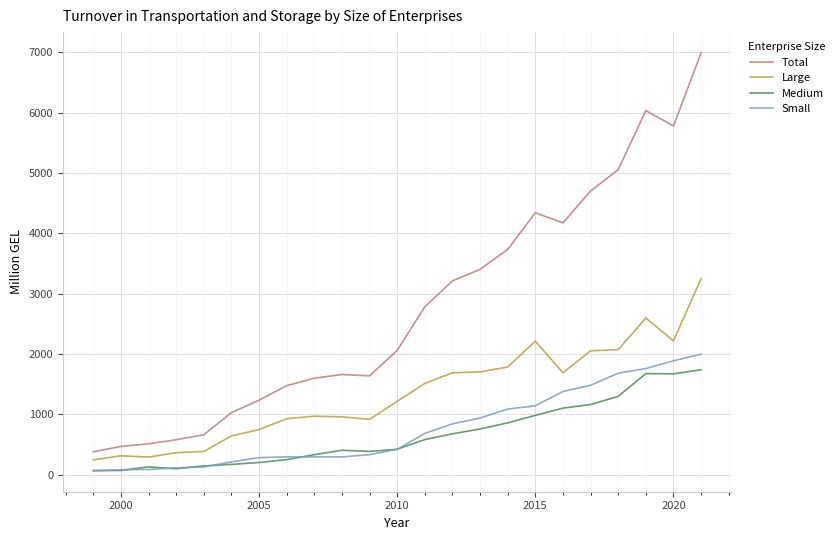

Which series has the largest total across all categories?

Total